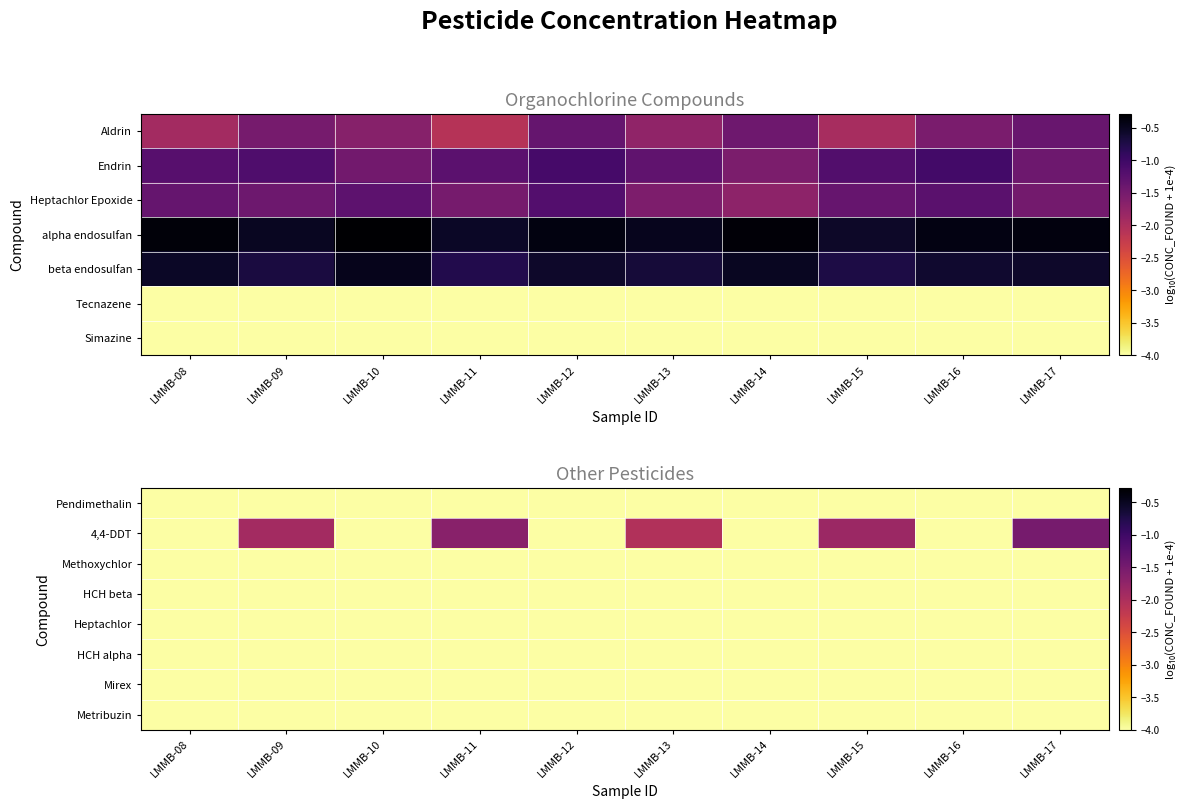

What value does the 4,4-DDT series have at LMMB-16?

-4.0